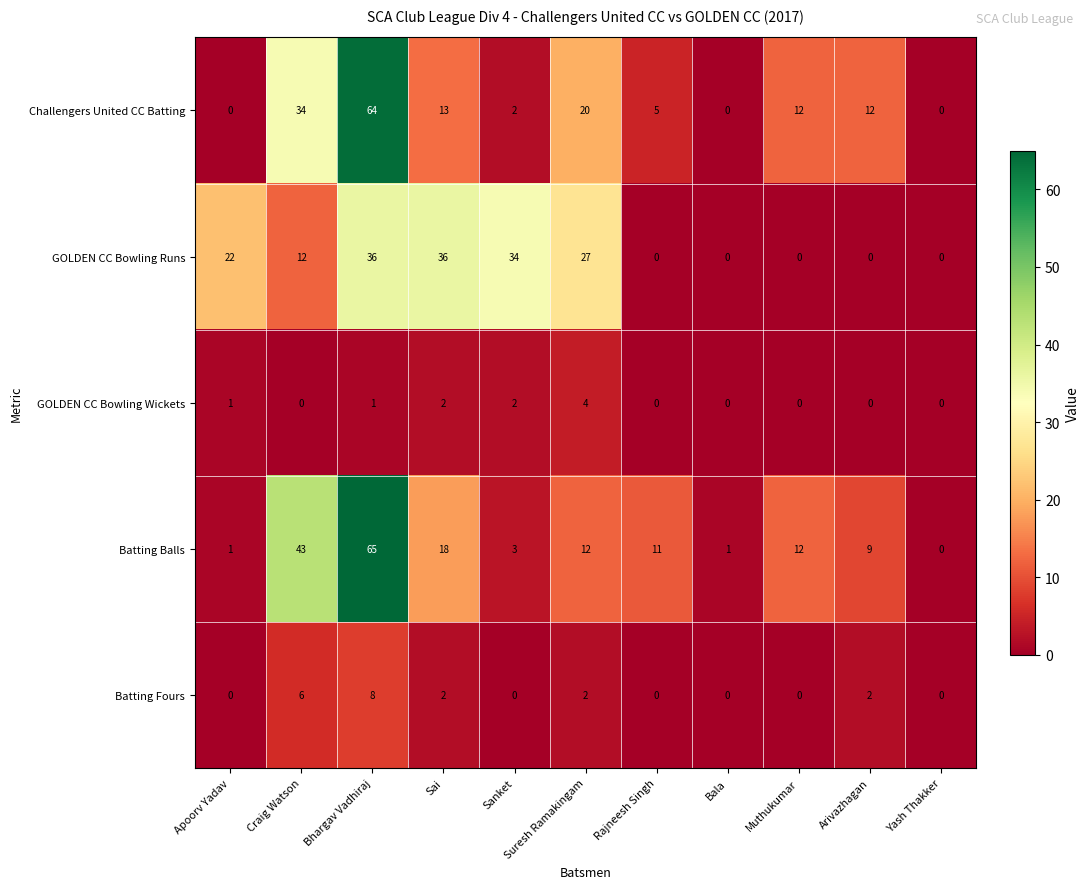

Which category has the highest value in the Batting Balls series?

Bhargav Vadhiraj